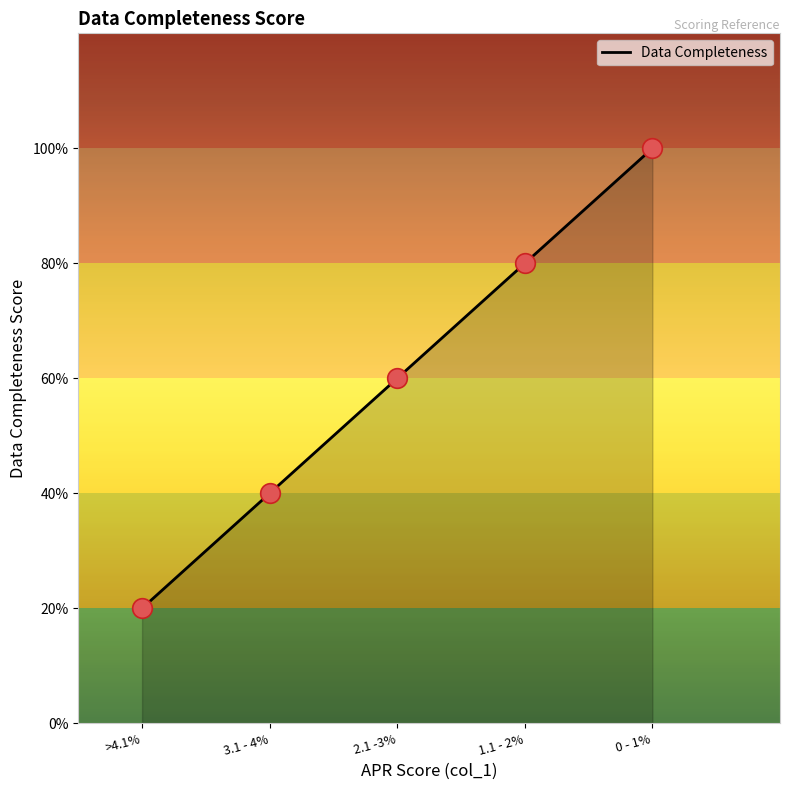

Which has a higher value, 0 - 1% or 1.1 - 2%?

0 - 1%